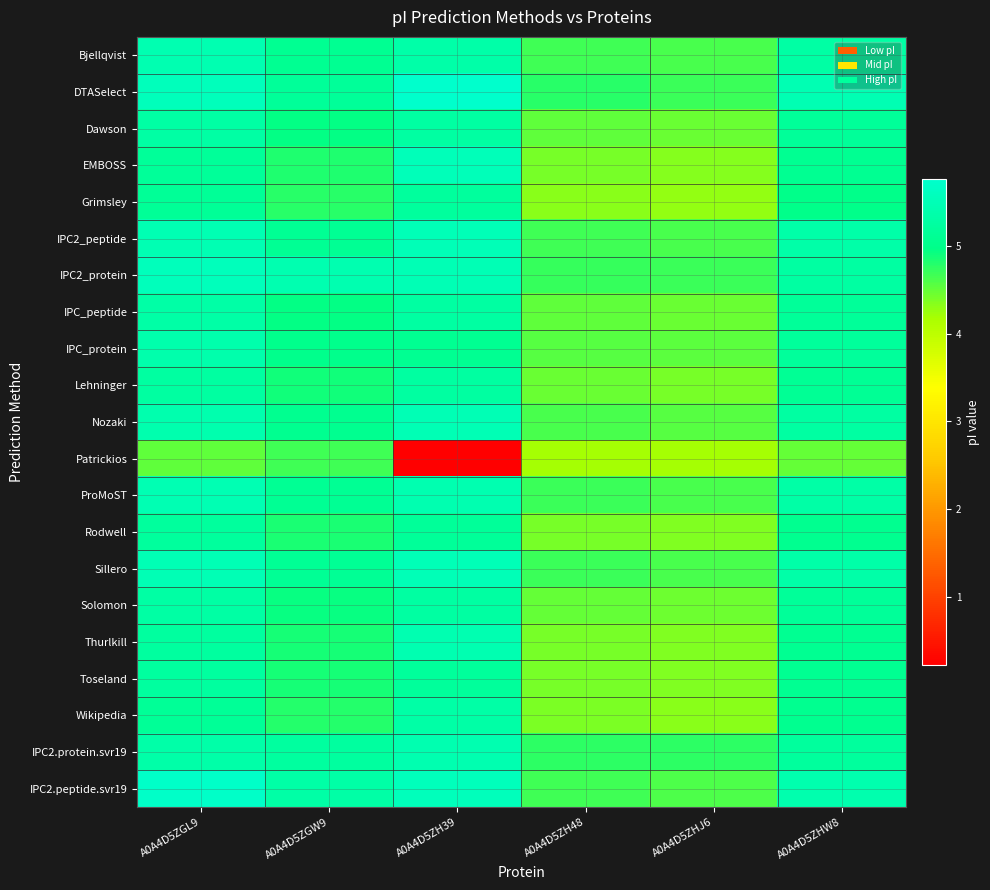

At which category does the chart reach its peak across all series?

A0A4D5ZH39